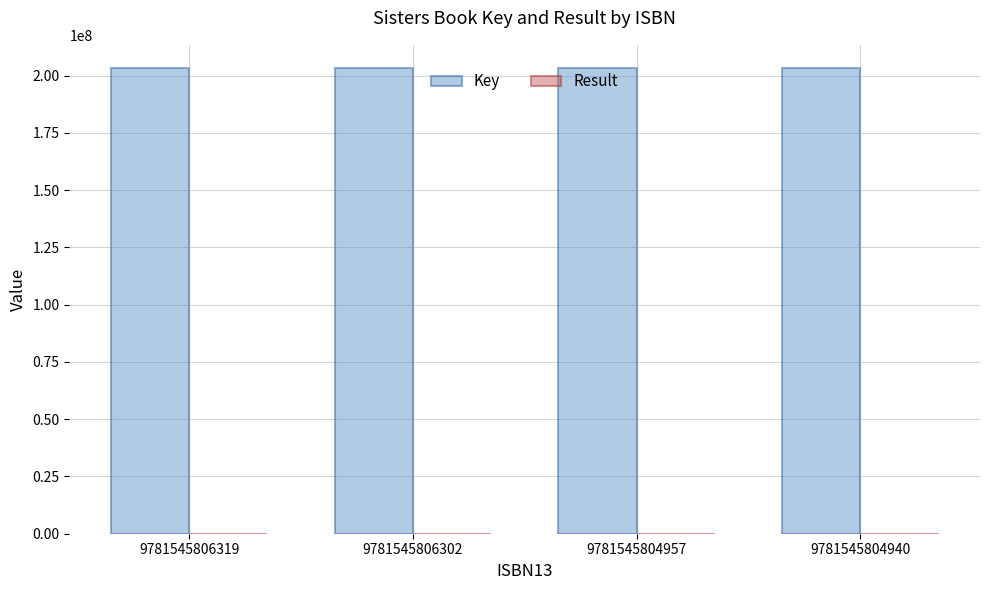

Which series has the largest total across all categories?

Key